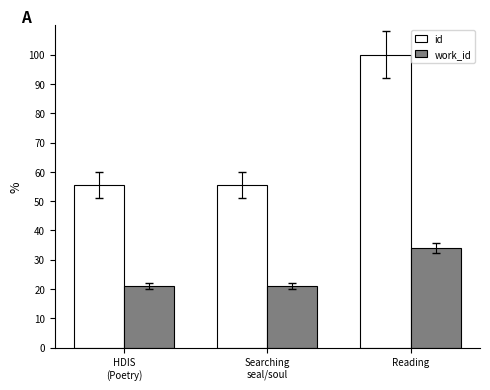

What is the total value across all series at HDIS
(Poetry)?

76.6